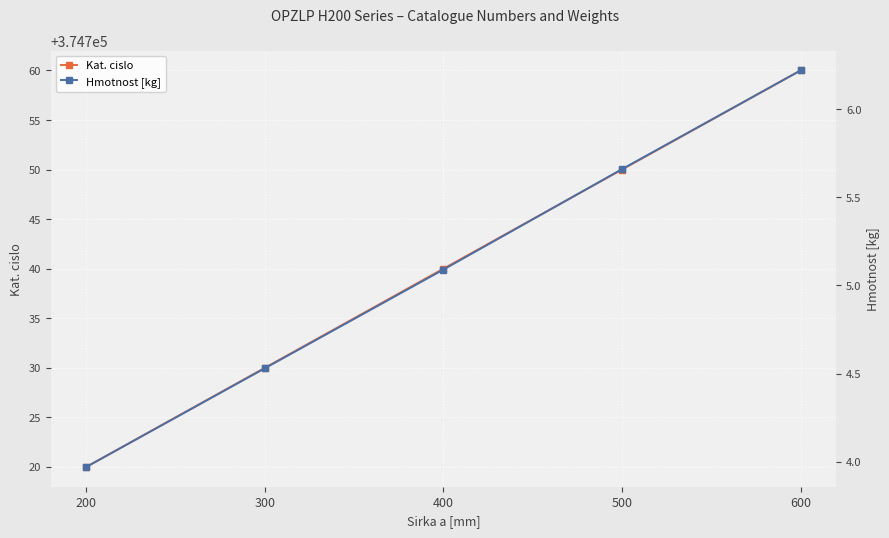

How many distinct data groups are displayed?

2